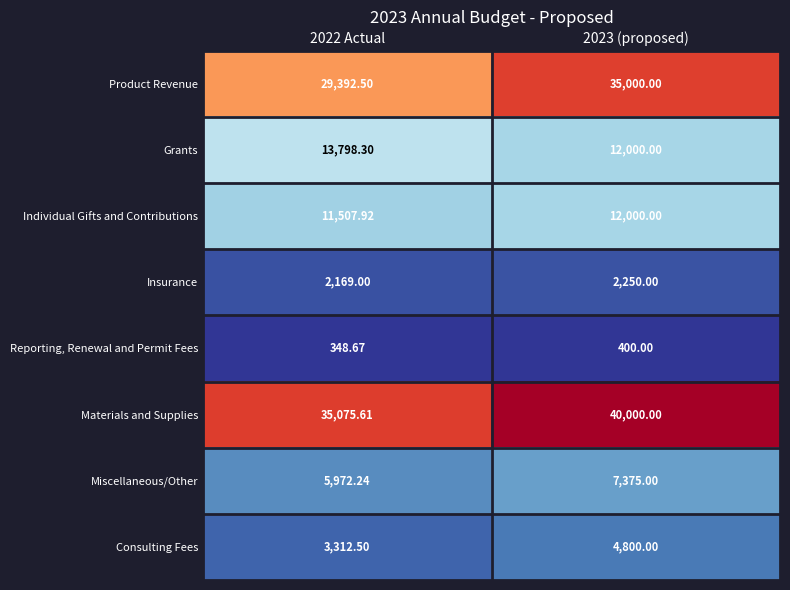

Which series has the largest range (max minus min)?

Product Revenue